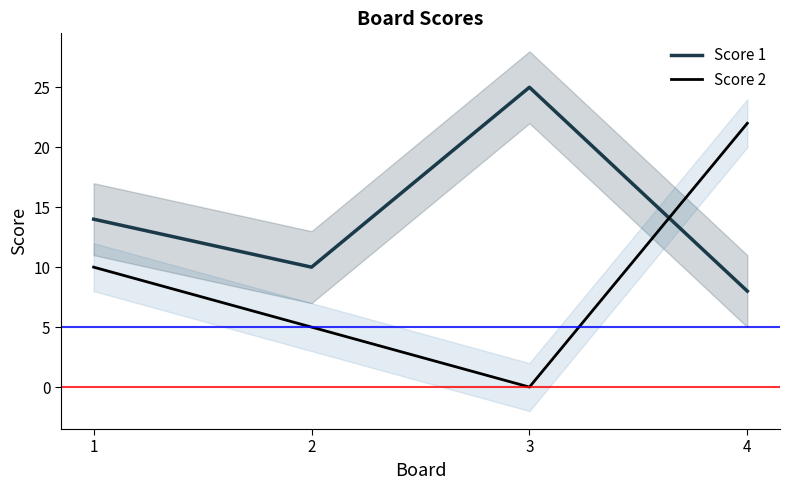

Which has a higher value, 2 or 1?

1